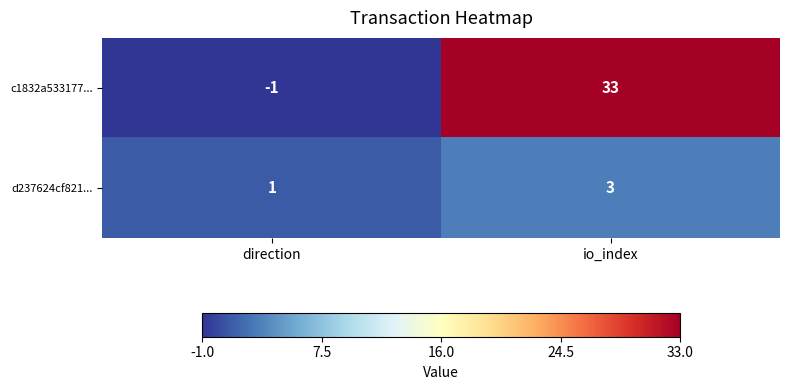

True or false: c1832a533177... has a value of 19 at io_index.

False